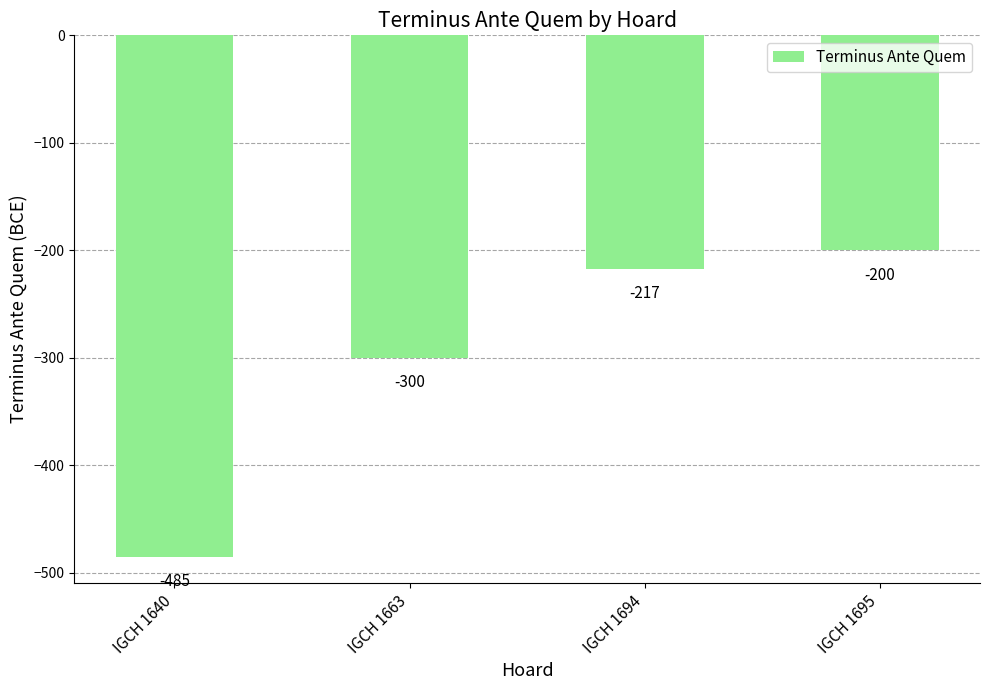

How many categories are shown in the chart?

4